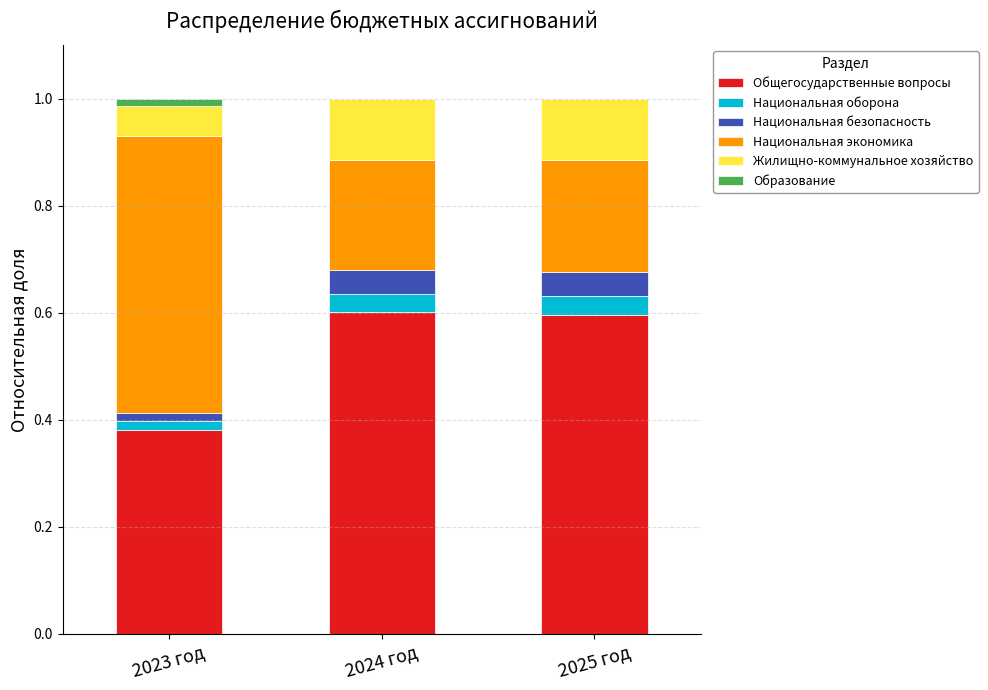

What is the maximum value for Общегосударственные вопросы?

0.6